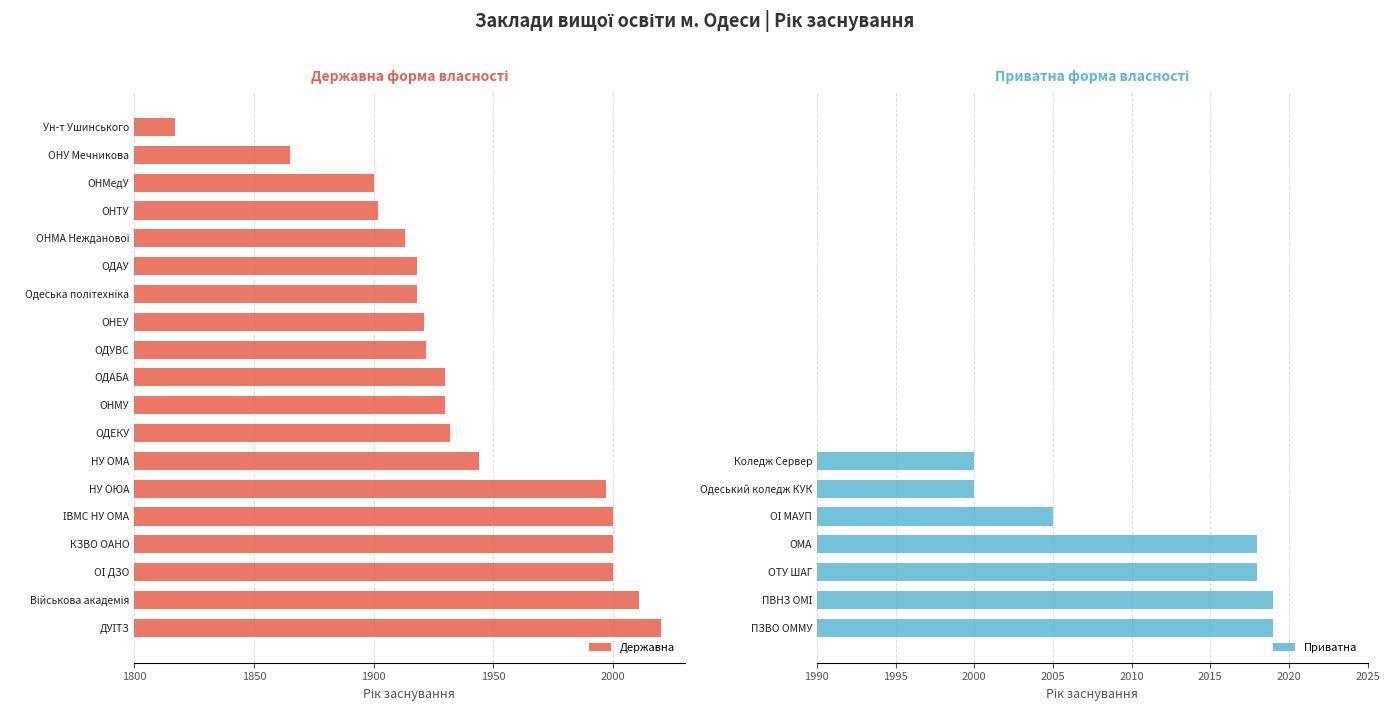

What is the maximum value for Приватна?

2019